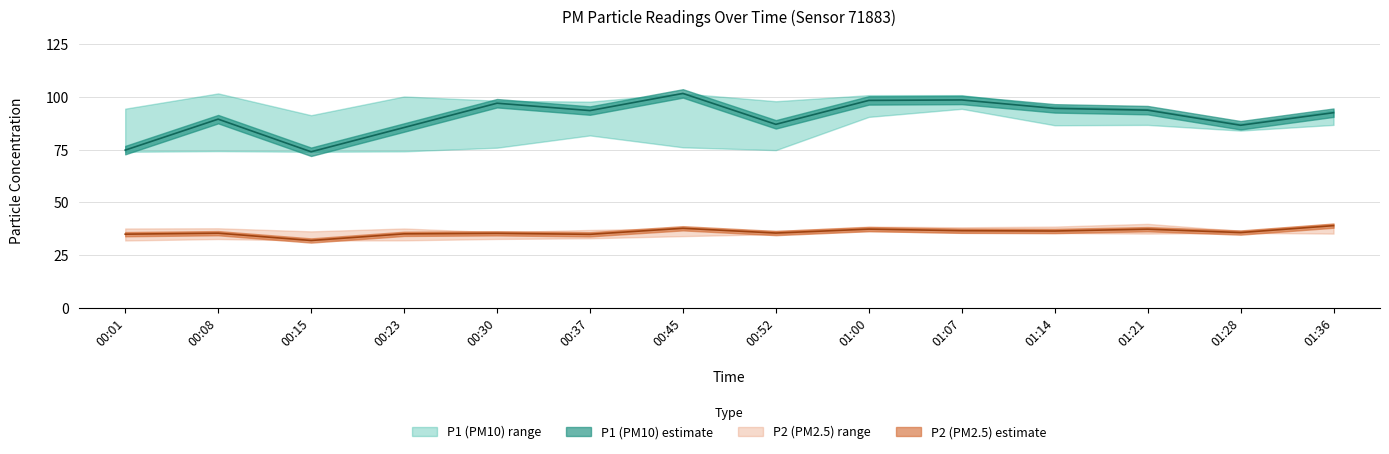

Reading right to left, extract all data points from this chart.

P1: 01:36=92.6	01:28=86.6	01:21=93.8	01:14=94.7	01:07=98.7	01:00=98.4	00:52=87.1	00:45=101.8	00:37=93.6	00:30=97.1	00:23=85.5	00:15=74.0	00:08=89.5	00:01=74.8
P1_upper: 01:36=93.7	01:28=87.5	01:21=94.5	01:14=95.8	01:07=100.9	01:00=100.9	00:52=98.0	00:45=101.8	00:37=97.8	00:30=98.3	00:23=100.3	00:15=91.4	00:08=101.8	00:01=94.5
P1_lower: 01:36=86.8	01:28=84.1	01:21=86.8	01:14=86.6	01:07=94.4	01:00=90.6	00:52=74.8	00:45=76.2	00:37=81.8	00:30=76.0	00:23=74.2	00:15=74.0	00:08=74.3	00:01=74.0
P2: 01:36=39.0	01:28=35.7	01:21=37.3	01:14=36.4	01:07=36.5	01:00=37.3	00:52=35.4	00:45=37.7	00:37=34.8	00:30=35.3	00:23=35.0	00:15=31.9	00:08=35.4	00:01=34.9
P2_upper: 01:36=39.8	01:28=36.4	01:21=39.8	01:14=38.5	01:07=38.2	01:00=38.5	00:52=36.4	00:45=37.7	00:37=36.9	00:30=35.8	00:23=37.6	00:15=36.2	00:08=37.7	00:01=37.6
P2_lower: 01:36=35.2	01:28=35.5	01:21=35.2	01:14=35.5	01:07=35.5	01:00=36.5	00:52=34.9	00:45=34.0	00:37=33.0	00:30=32.6	00:23=32.0	00:15=31.9	00:08=32.6	00:01=31.9